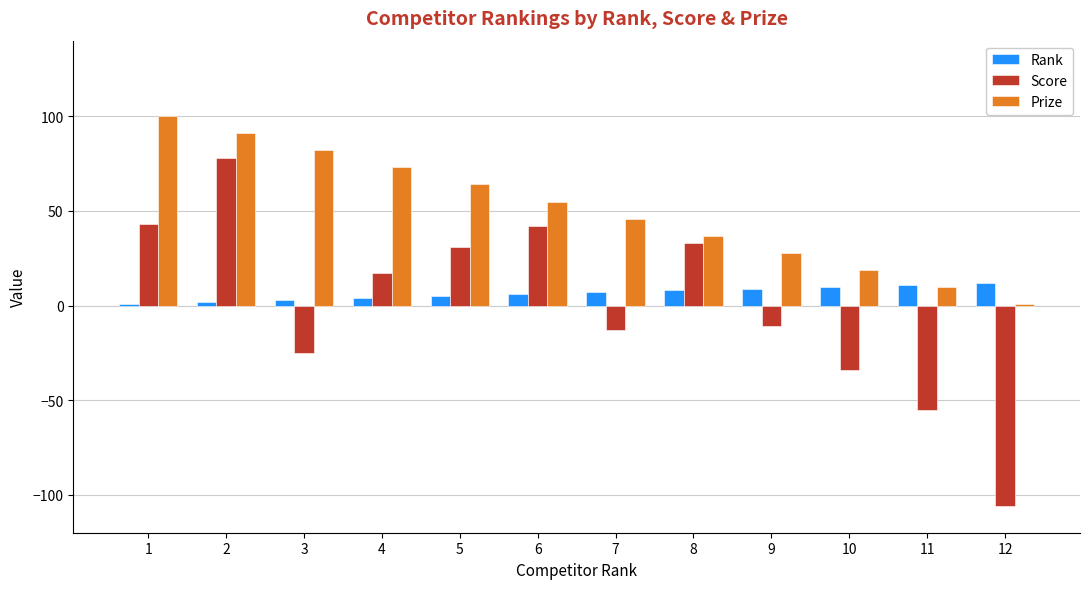

The value of Score at 8 is 50. True or false?

False